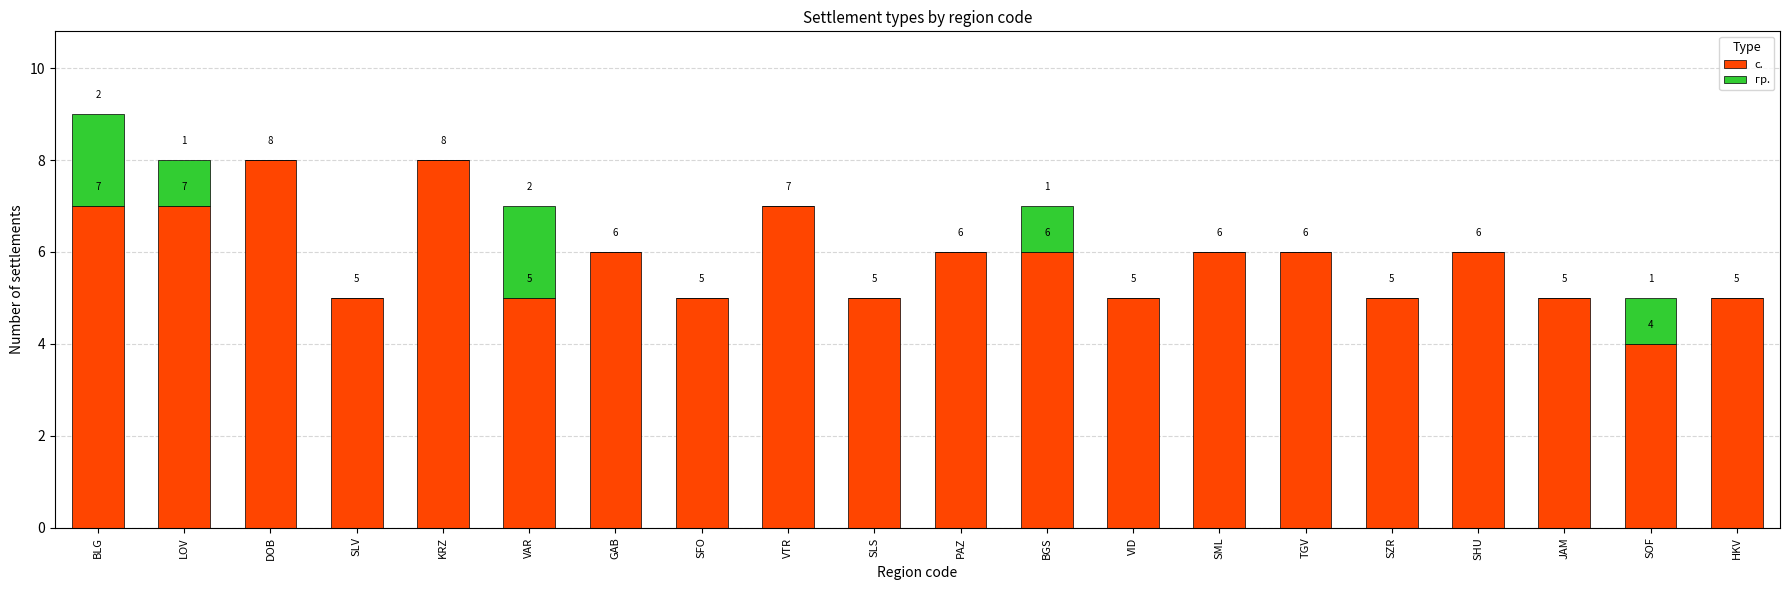

Where does the с. series first go above 6?

BLG